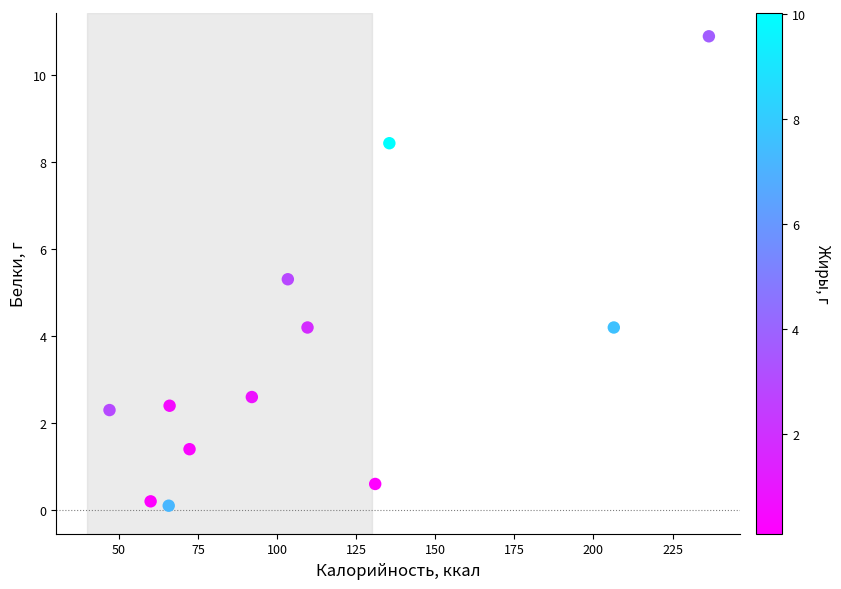

What is the average Y value?

3.6